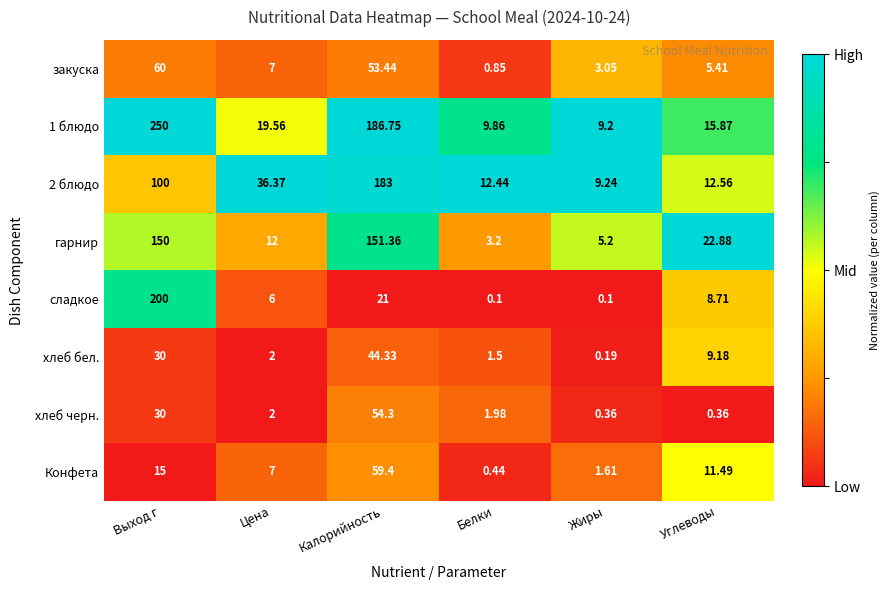

At which label does гарнир reach its minimum?

Белки